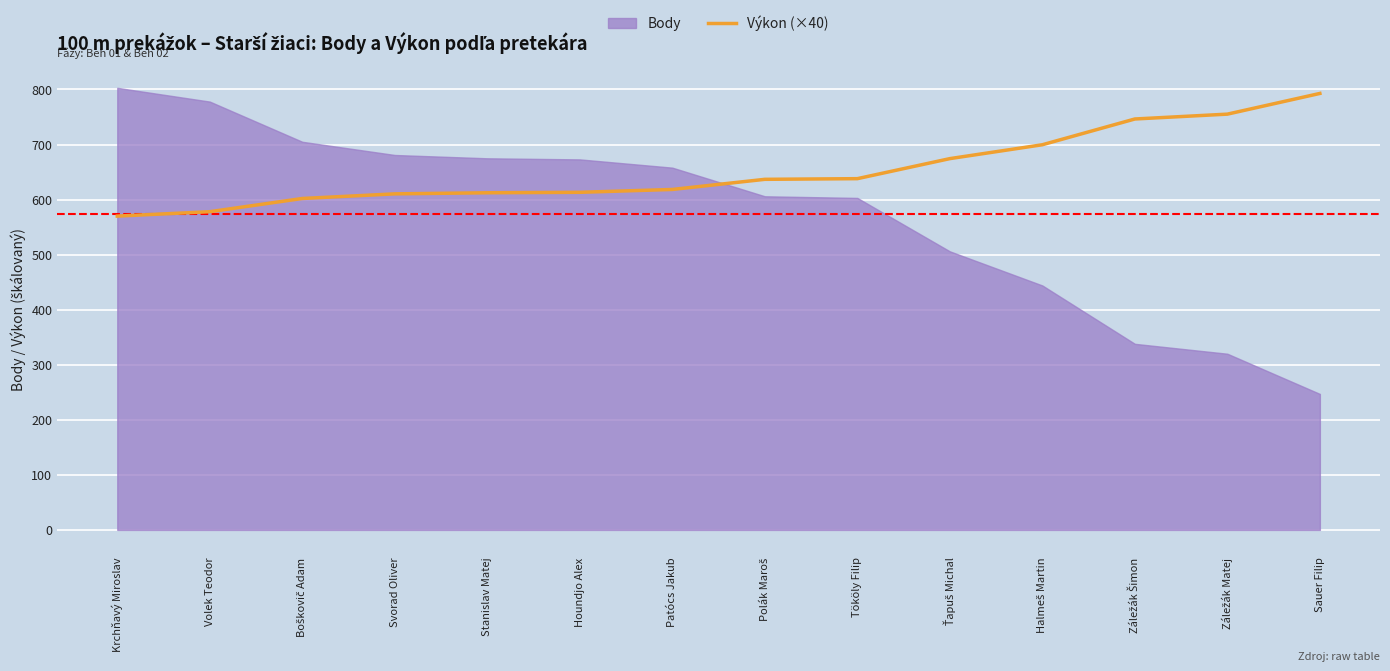

What is the minimum value for Výkon (×40)?

570.0